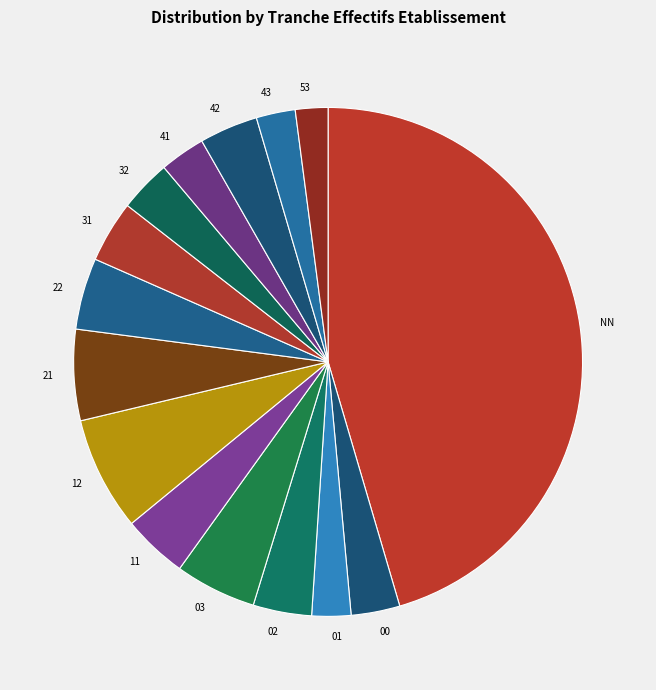

Is the sum of 11 and 41 greater than half?

No